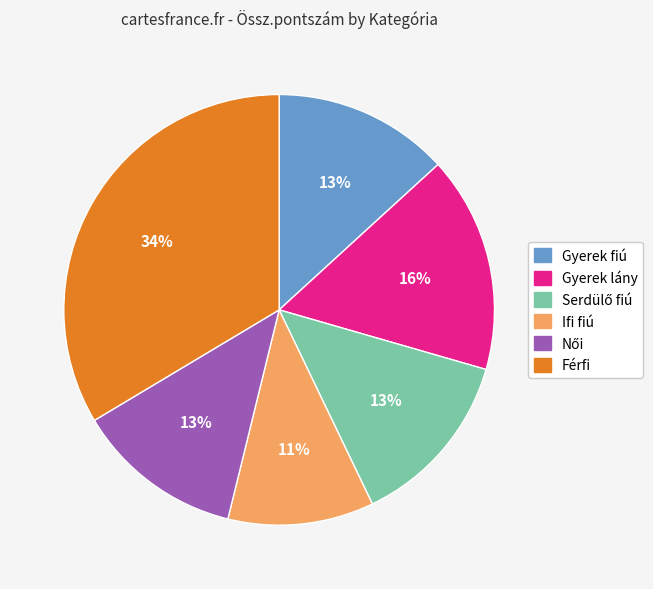

Does any single category account for the majority?

No